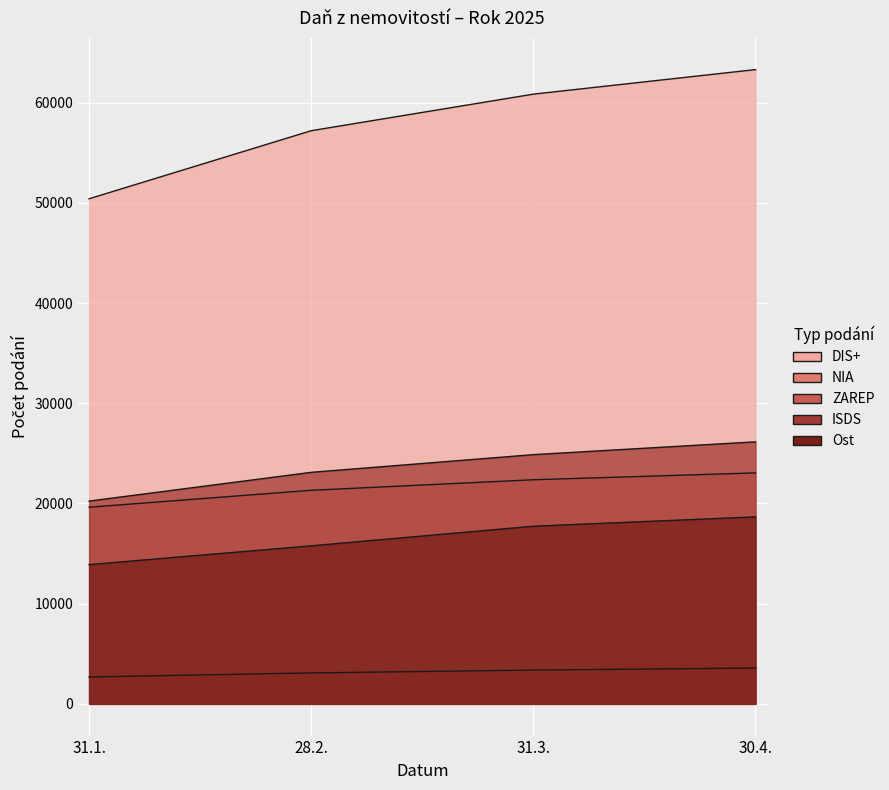

Reading right to left, extract all data points from this chart.

DIS+: 30.4.=63299	31.3.=60850	28.2.=57201	31.1.=50409
NIA: 30.4.=23050	31.3.=22367	28.2.=21315	31.1.=19626
ZAREP: 30.4.=3576	31.3.=3372	28.2.=3088	31.1.=2684
ISDS: 30.4.=26150	31.3.=24873	28.2.=23107	31.1.=20237
Ost: 30.4.=18660	31.3.=17729	28.2.=15773	31.1.=13898